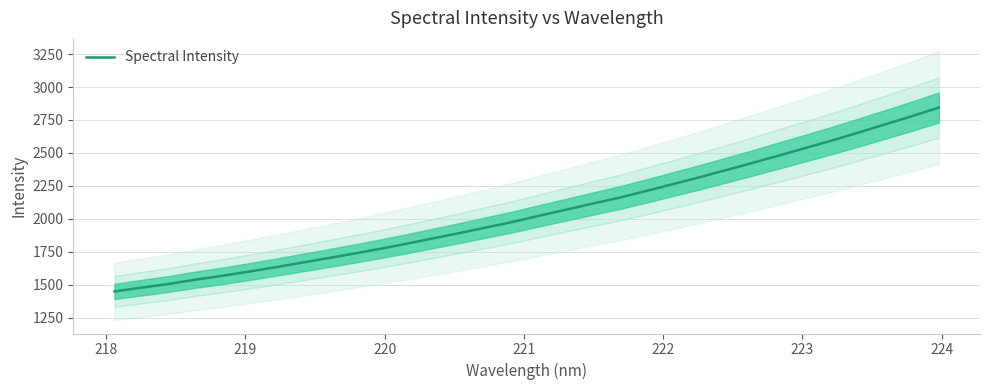

What is the highest value of the Spectral Intensity series?

2844.2